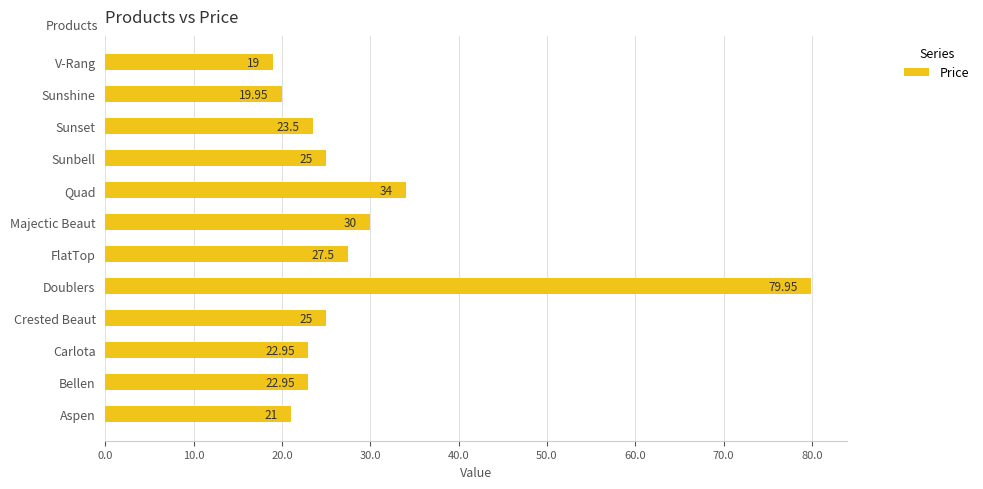

At which label is the value closest to 49?

Quad